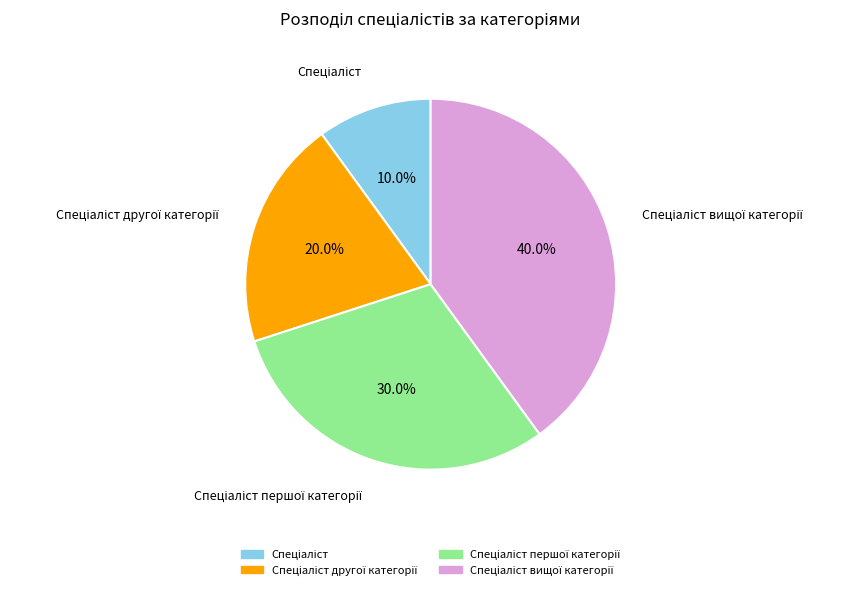

Is there a majority slice in this chart?

No